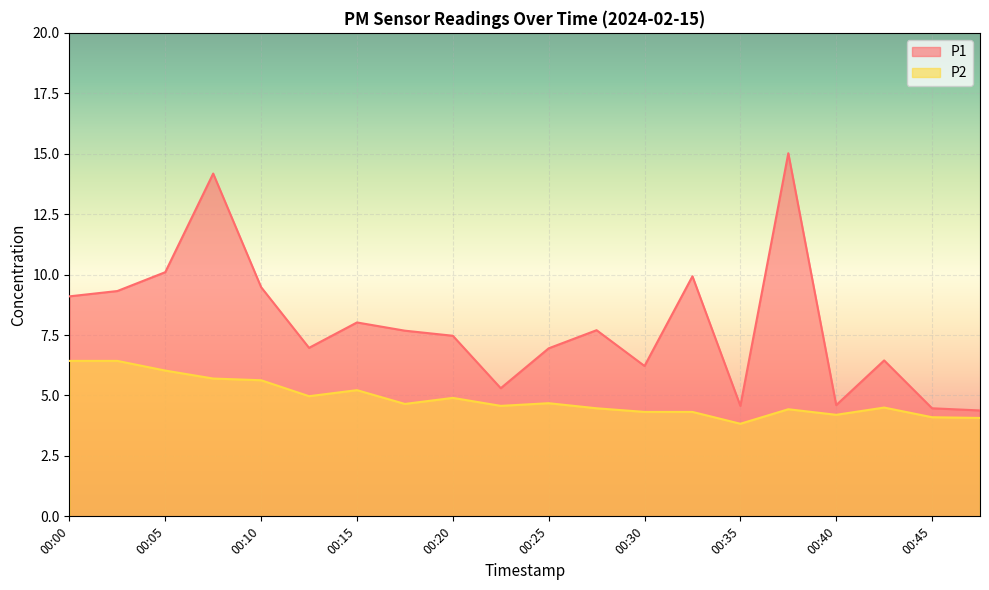

Reading left to right, what are all the values shown in this chart?

P1: 9.1	9.3	10.1	14.2	9.5	7.0	8.0	7.7	7.5	5.3	7.0	7.7	6.2	9.9	4.6	15.0	4.6	6.5	4.5	4.4
P2: 6.4	6.4	6.0	5.7	5.6	5.0	5.2	4.7	4.9	4.6	4.7	4.5	4.3	4.3	3.8	4.4	4.2	4.5	4.1	4.1